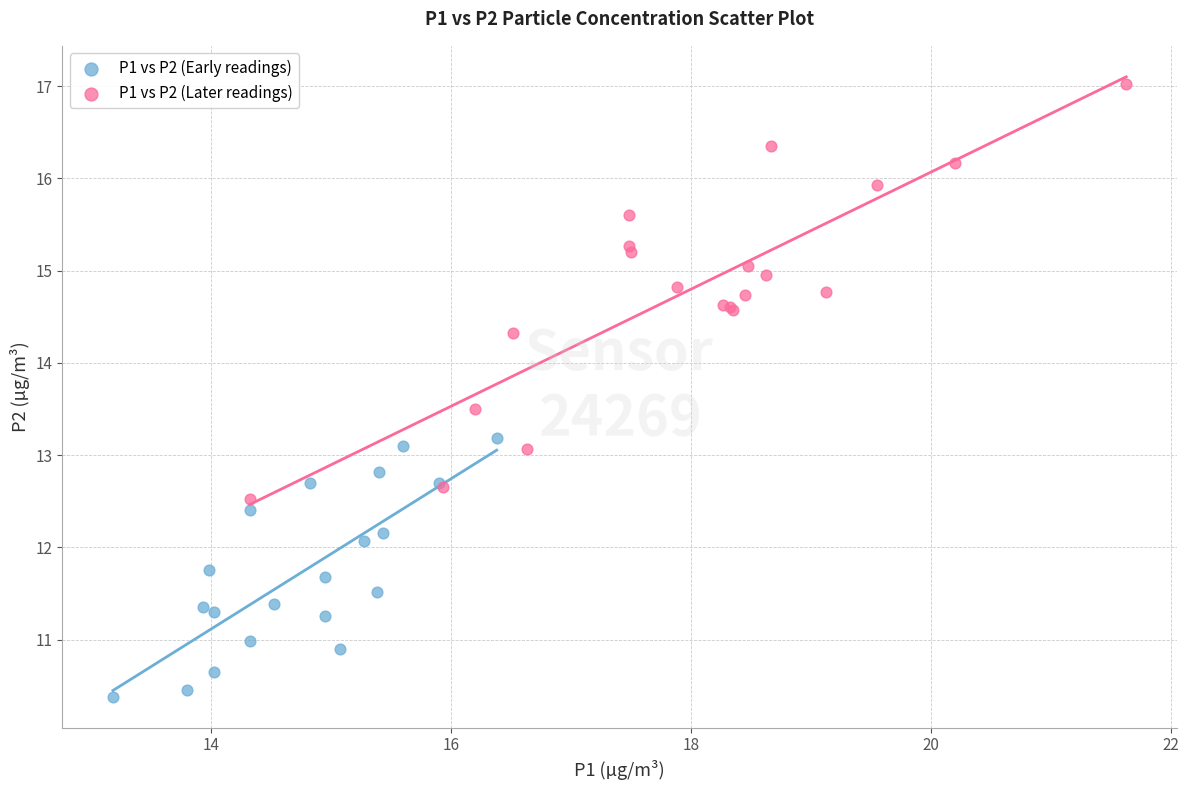

Which series has the widest spread of Y values?

P1 vs P2 (Later readings)